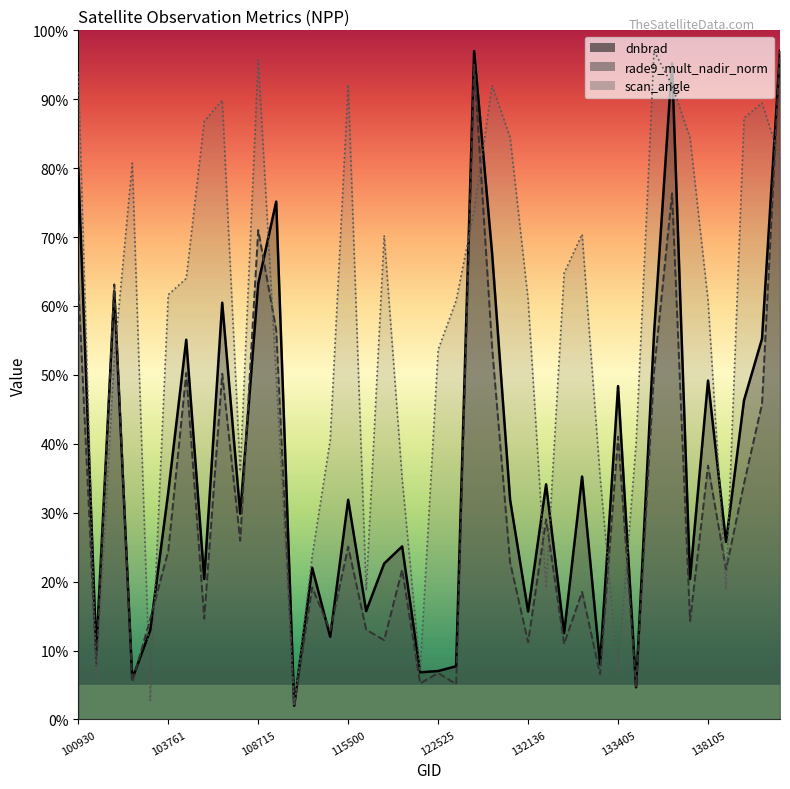

List the series in order of their peak value, highest first.

dnbrad_line, rade9_mult_nadir_norm_line, scan_angle_line